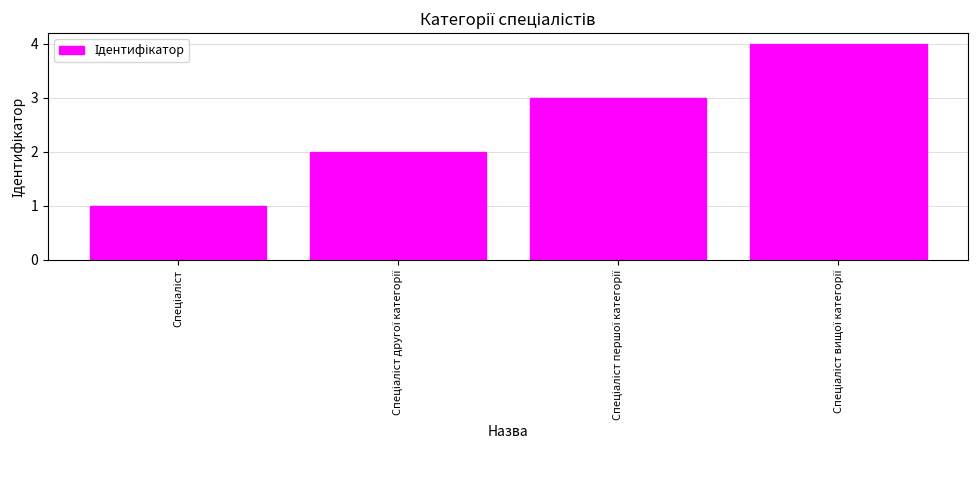

How many data points does each series have?

4